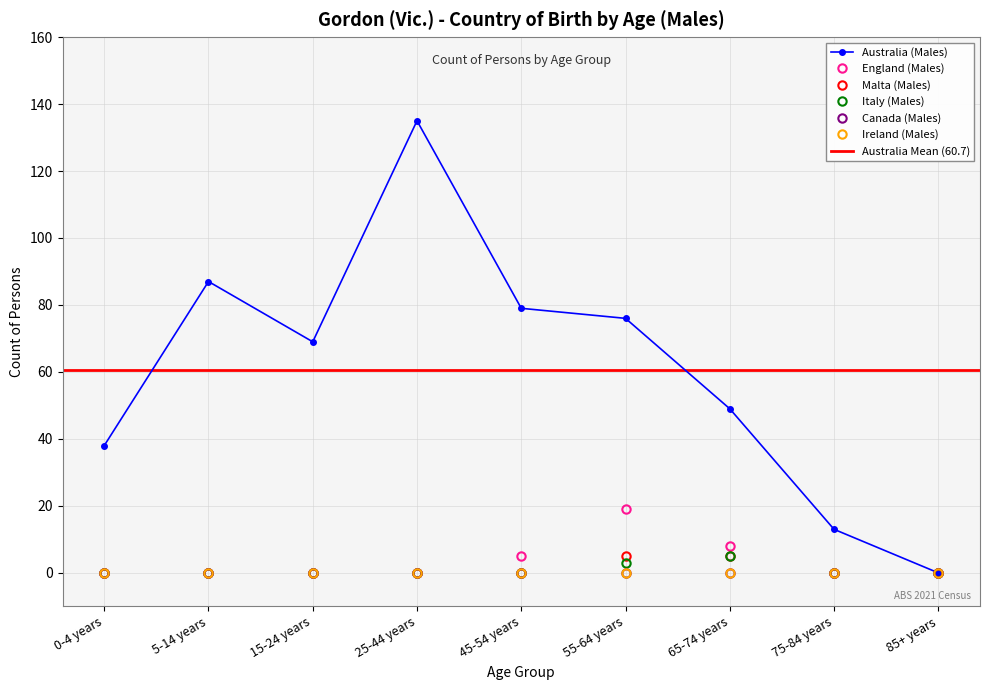

Which series has the largest total across all categories?

Australia (Males)